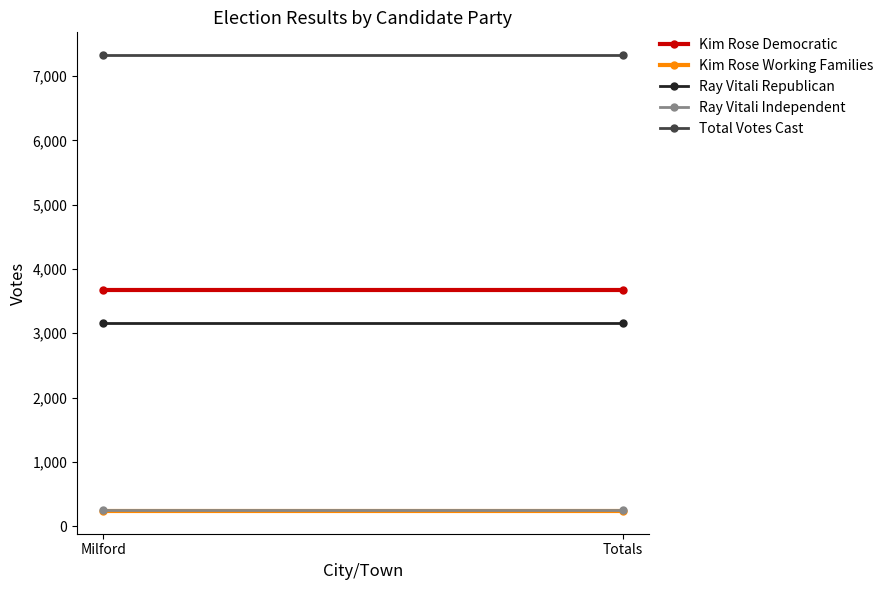

At Milford, list the series in order from largest to smallest.

Total Votes Cast, Kim Rose Democratic, Ray Vitali Republican, Ray Vitali Independent, Kim Rose Working Families